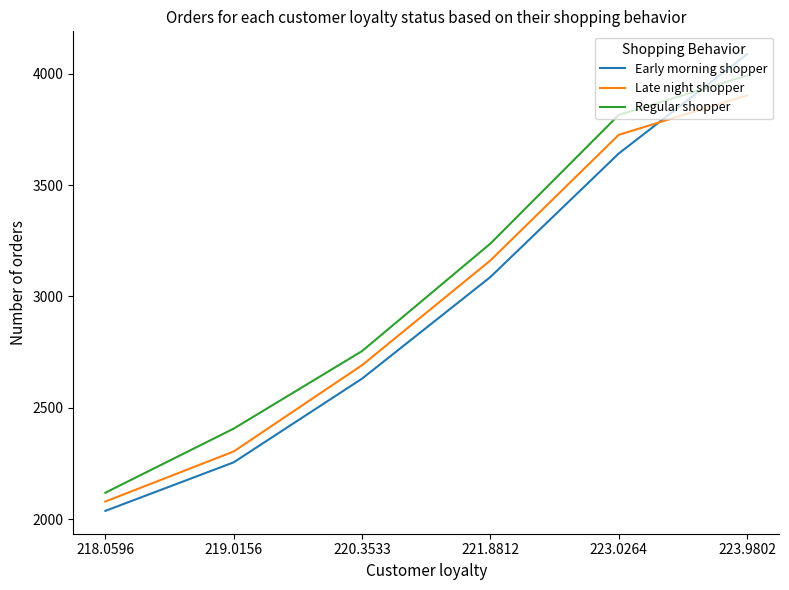

What is the maximum value for Early morning shopper?

4087.3